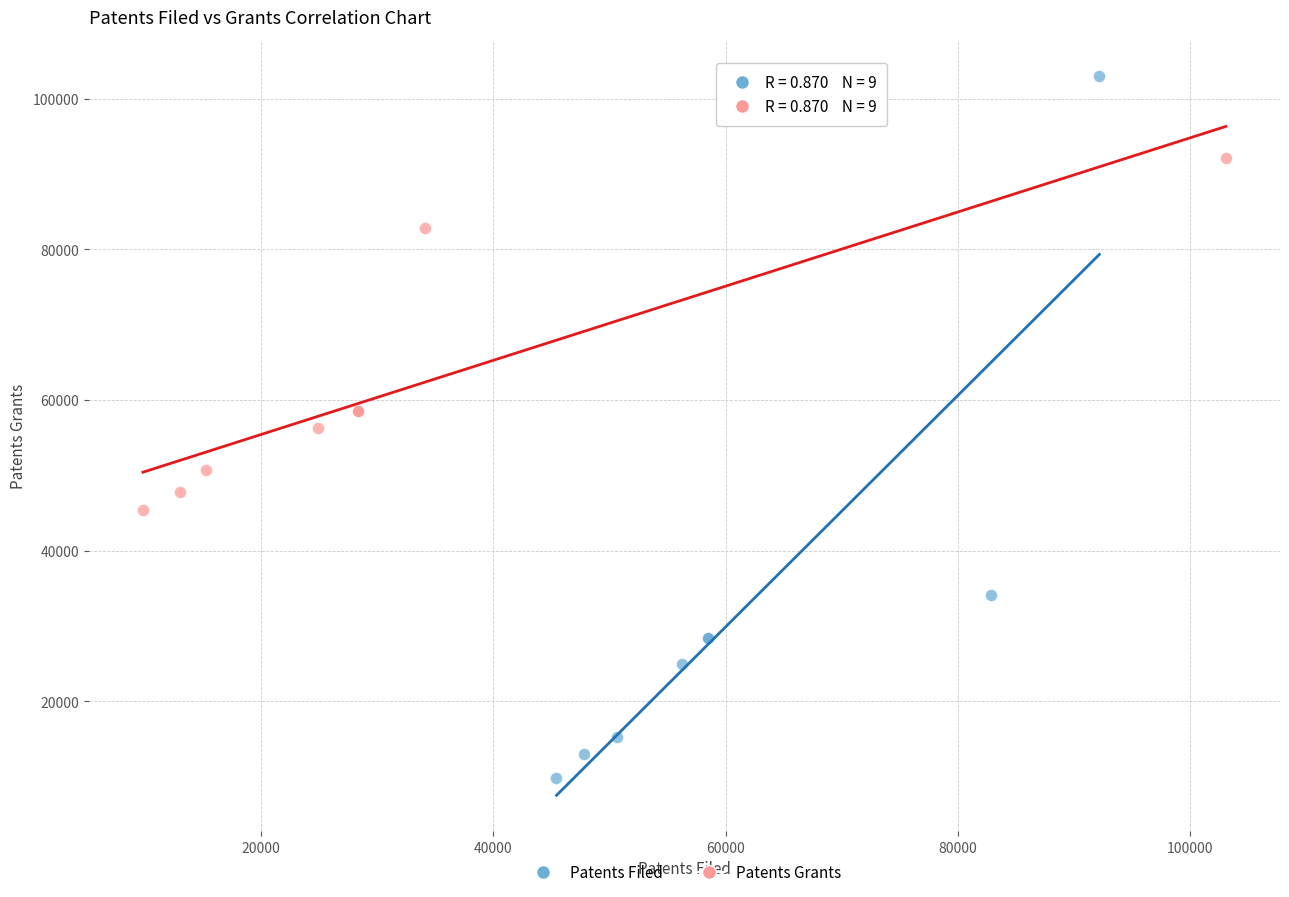

Which series reaches the minimum Y coordinate?

Patents Filed